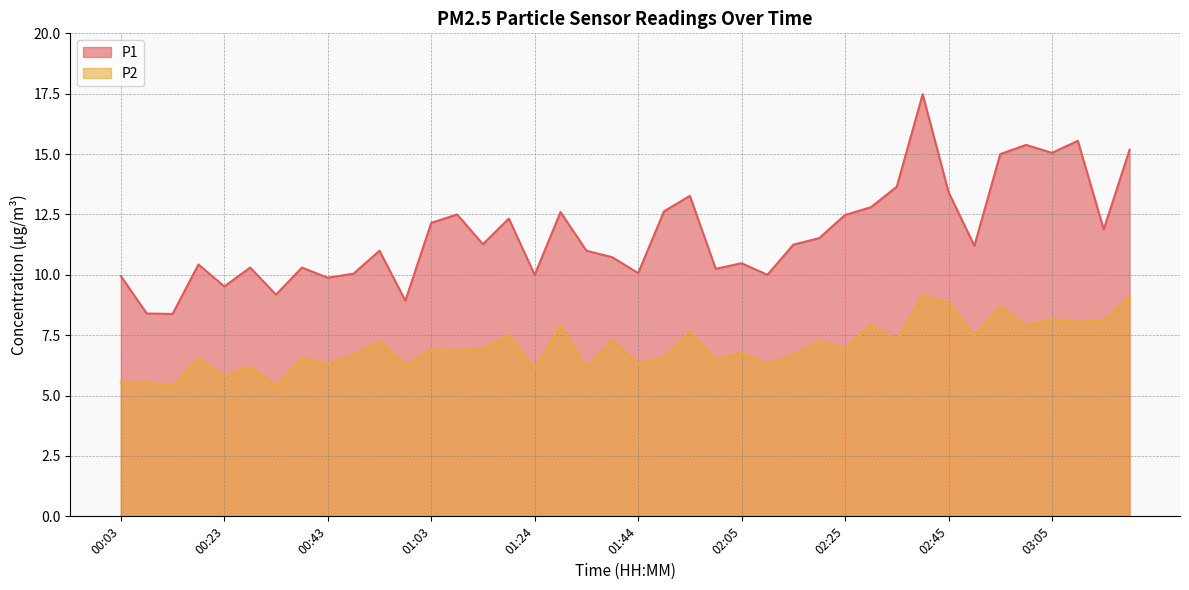

Rank the series at 00:38 from lowest to highest value.

P2, P1